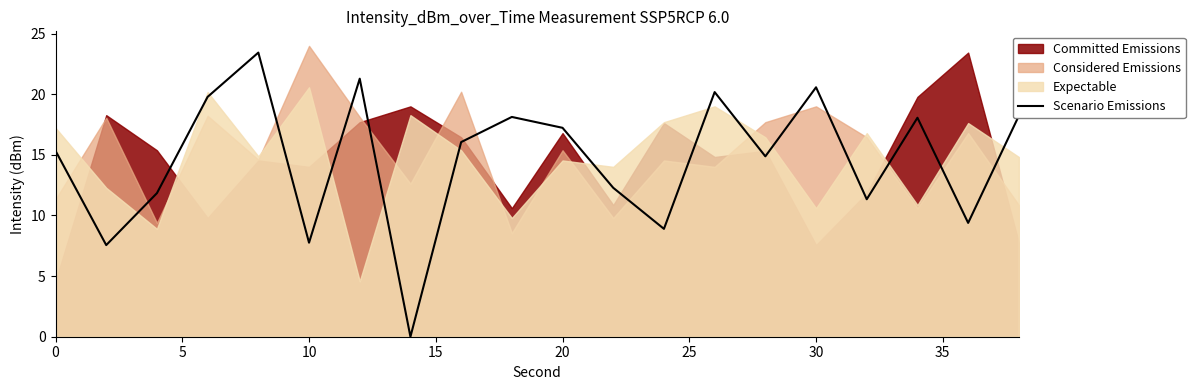

The Scenario Emissions series shows 12.8 at 10. True or false?

False